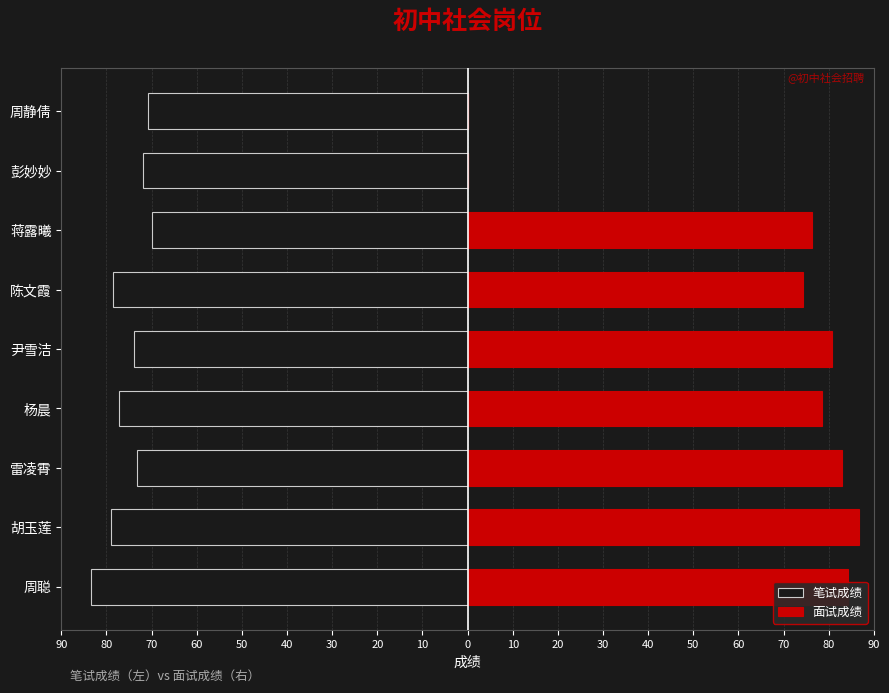

Rank the series at 彭妙妙 from lowest to highest value.

笔试成绩, 面试成绩